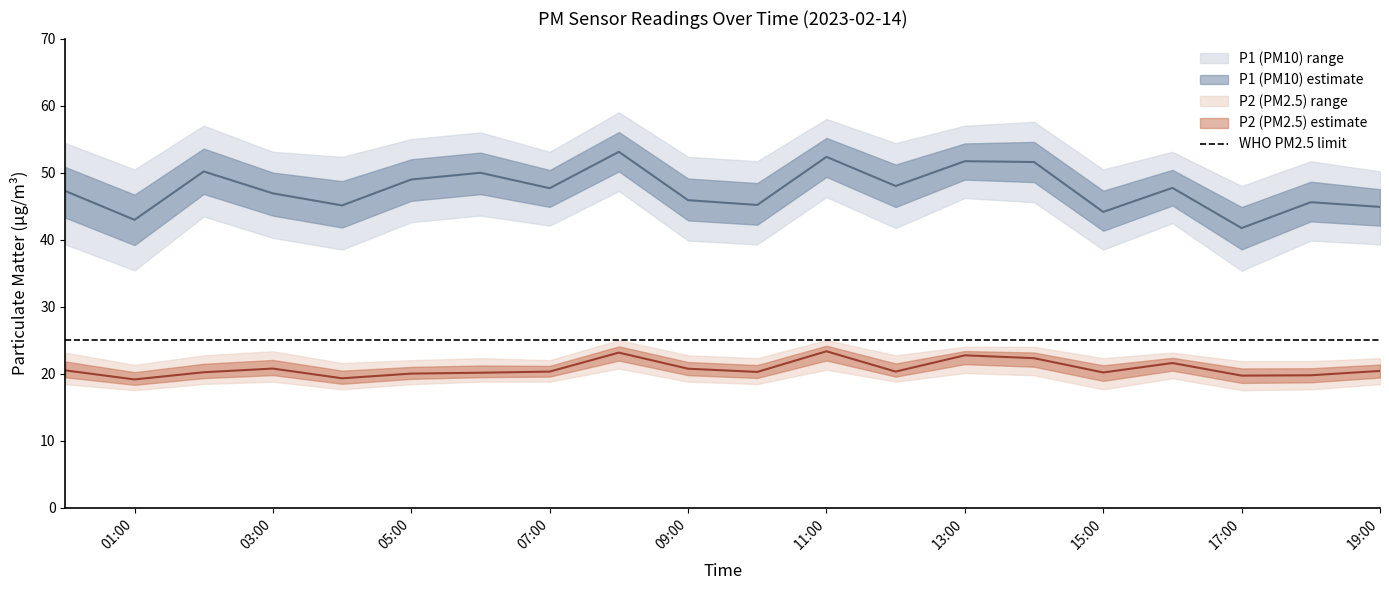

Which series changed the most between 07:00 and 16:00?

P2